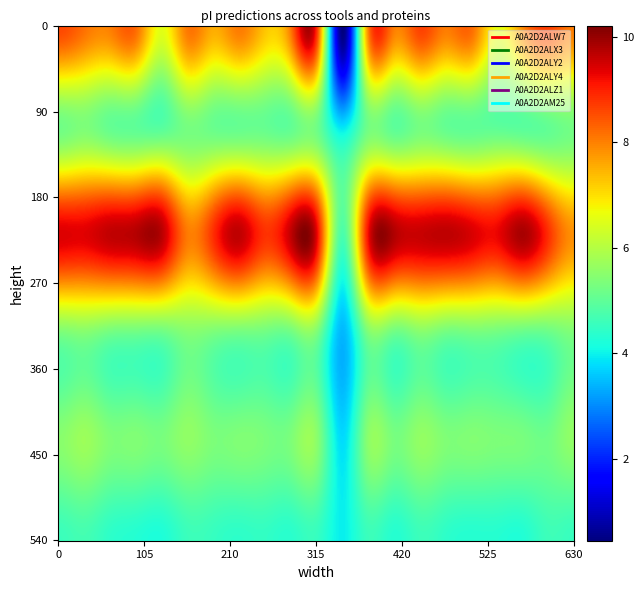

At 11, list the series in order from largest to smallest.

A0A2D2ALY2, A0A2D2AM25, A0A2D2ALX3, A0A2D2ALZ1, A0A2D2ALY4, A0A2D2ALW7